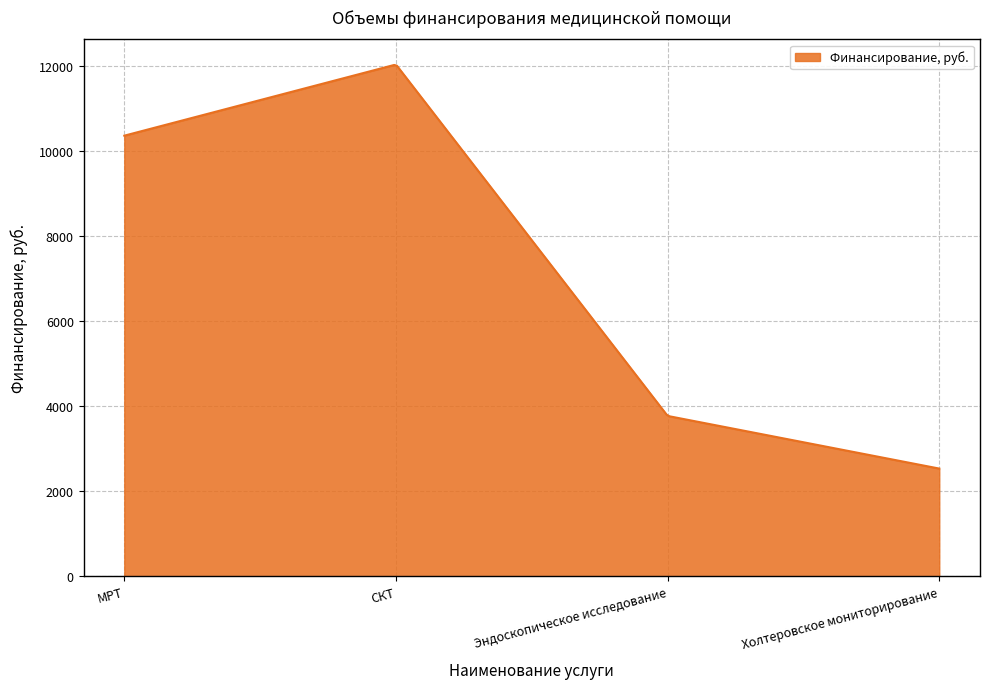

What is the smallest value displayed?

2535.0